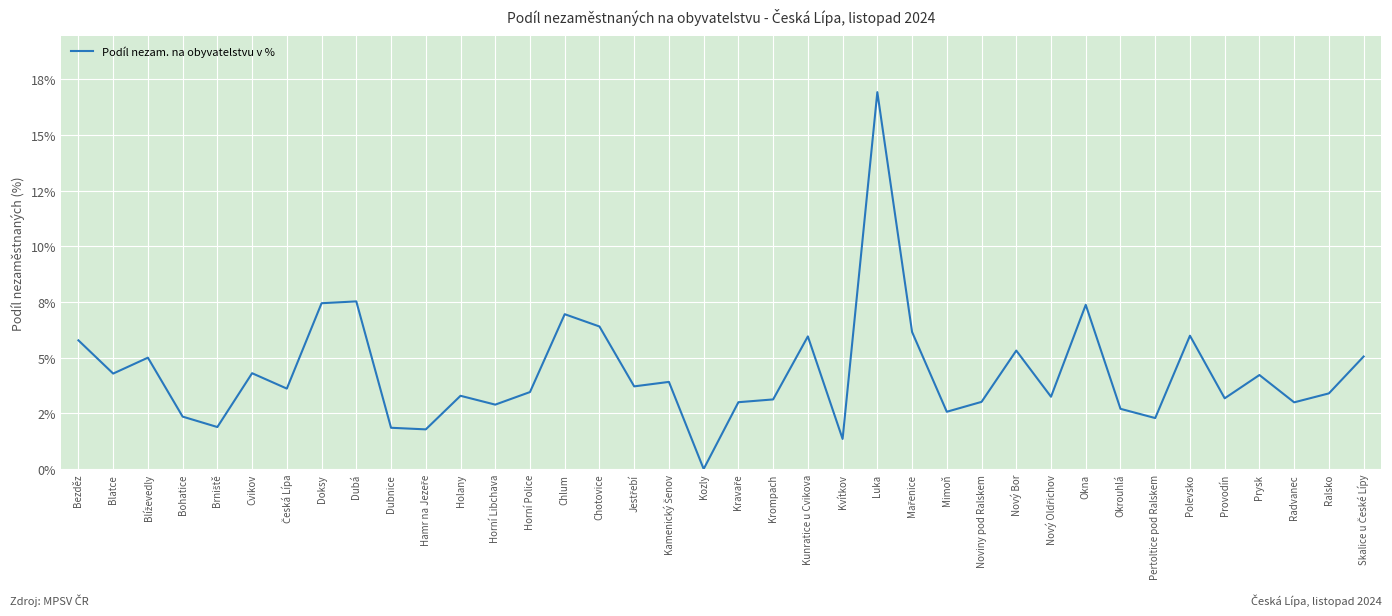

Does the chart display data point markers on the line(s)?

No